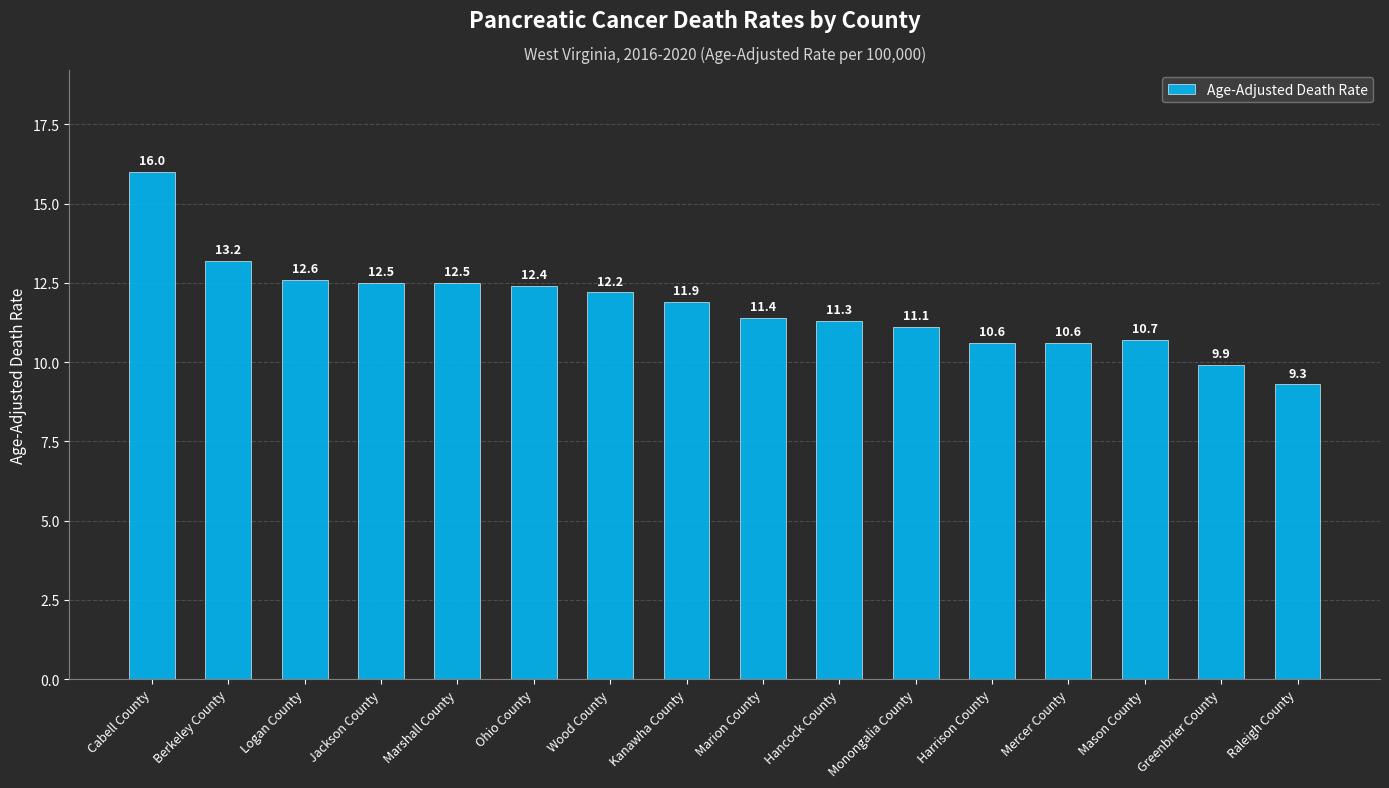

What is the sum of the values at Greenbrier County and Mason County?

20.6